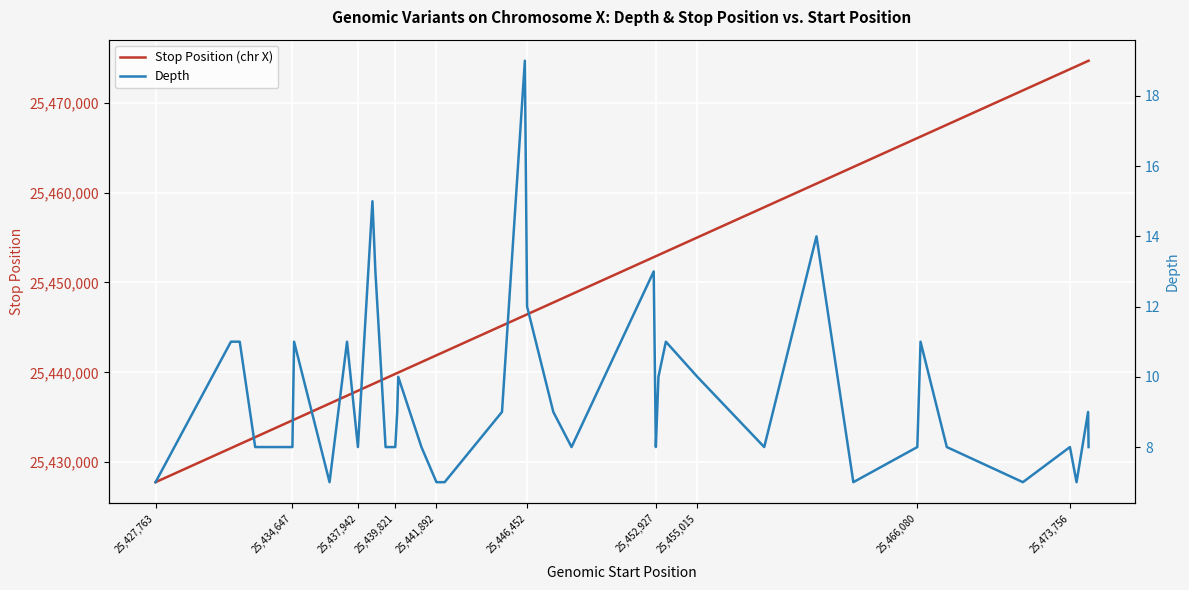

What is the value of the Depth point at the 21st from the left?

12